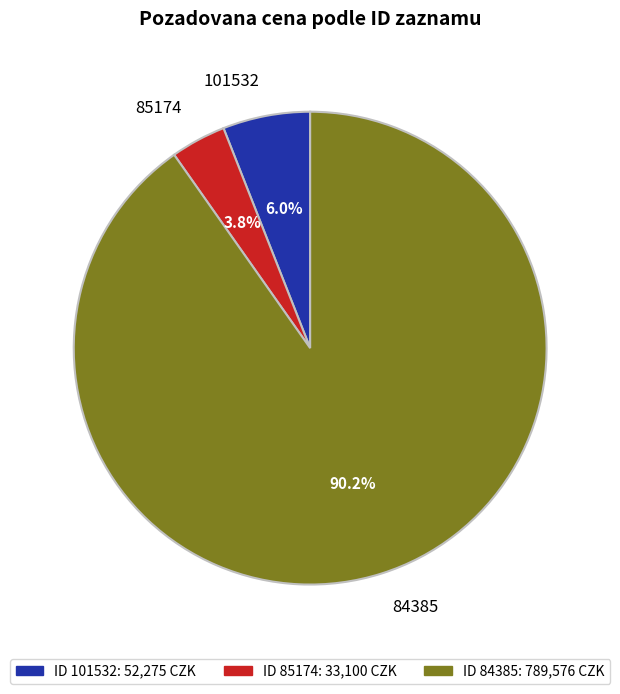

What is the change in value from 101532 to 84385?

+737301